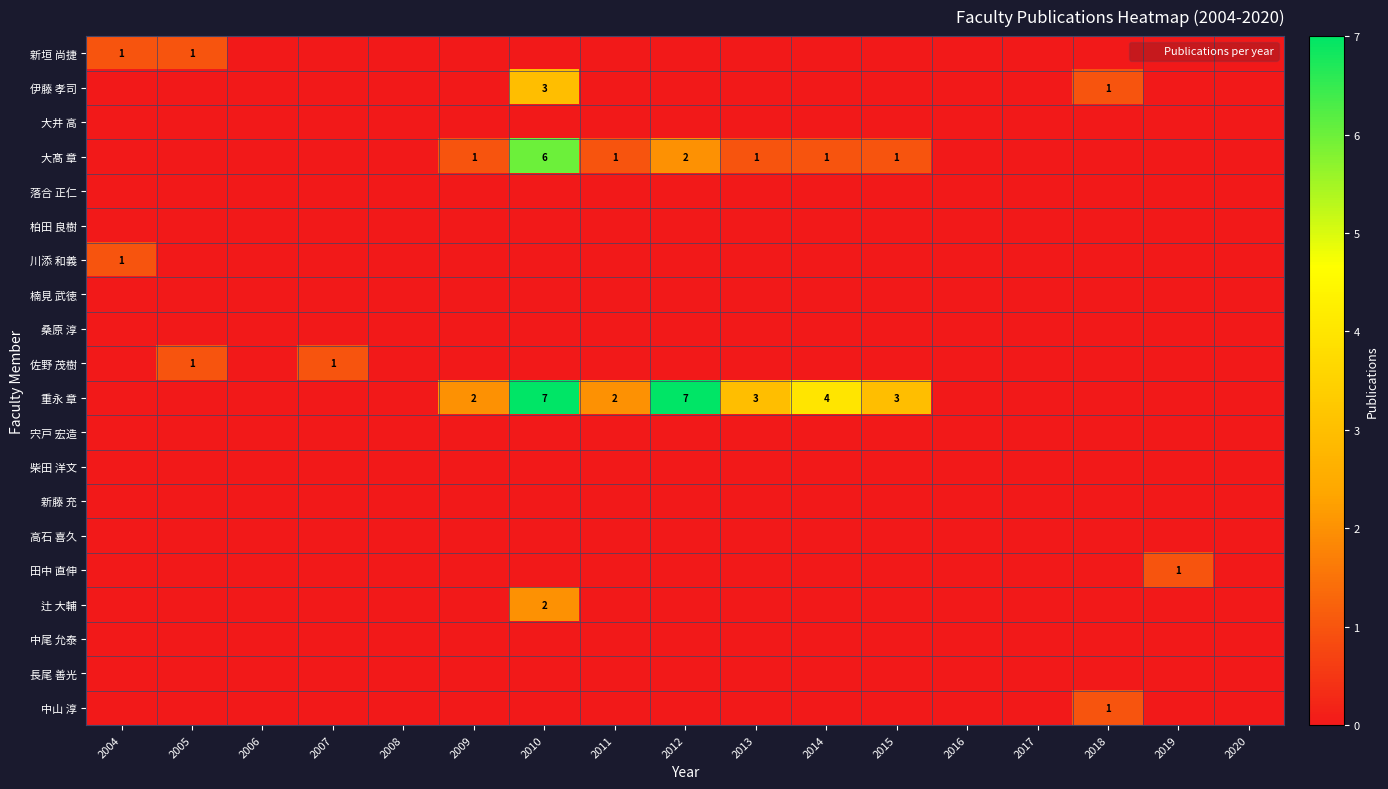

Which series has the widest spread of values?

重永 章